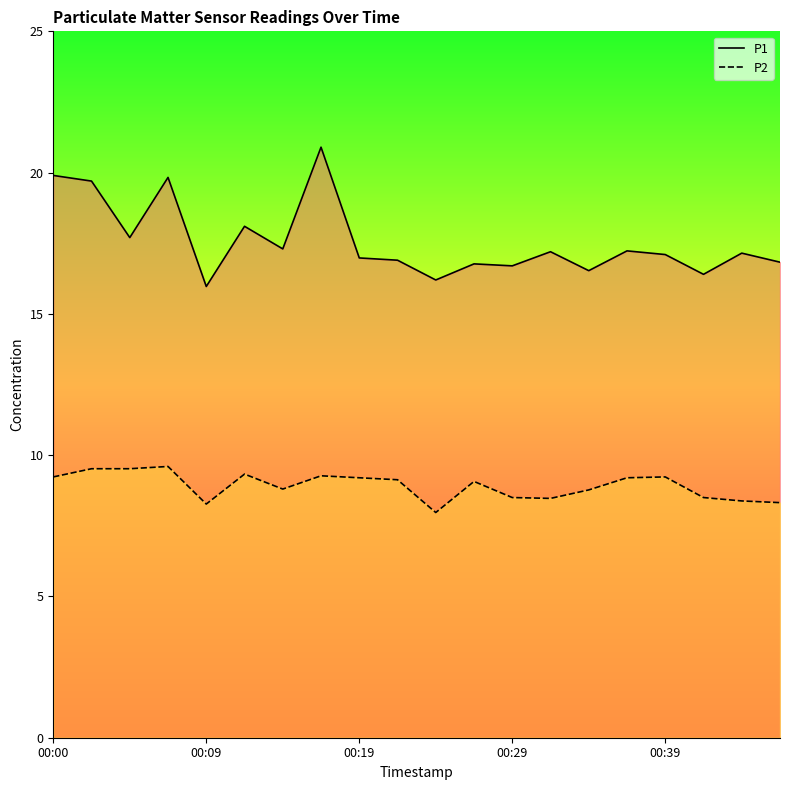

The P1 series shows 11.6 at 19. True or false?

False